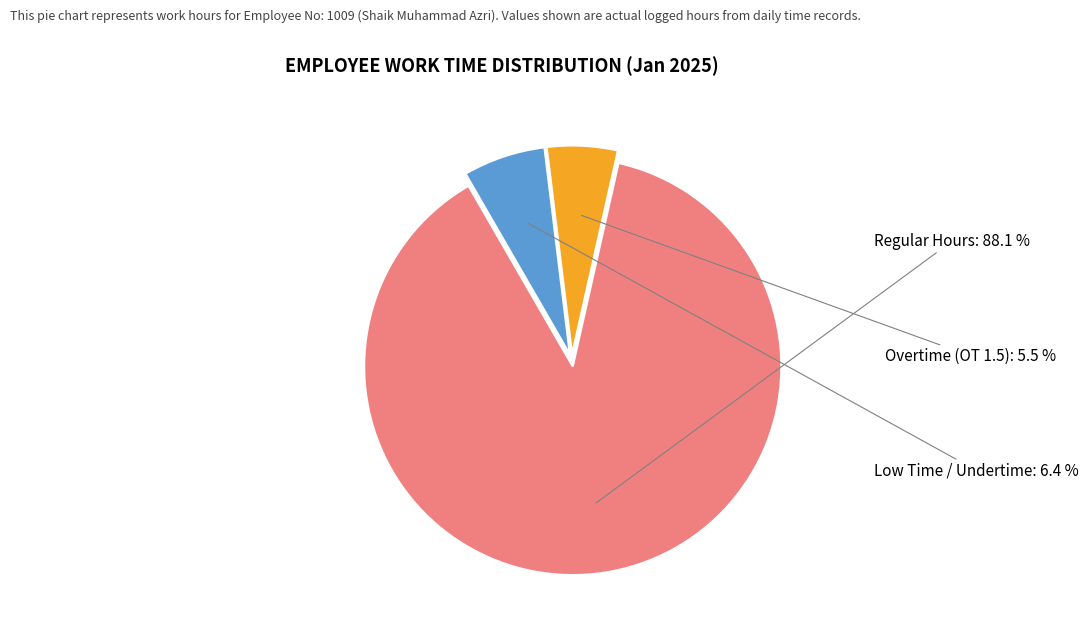

Does any single category account for the majority?

Yes